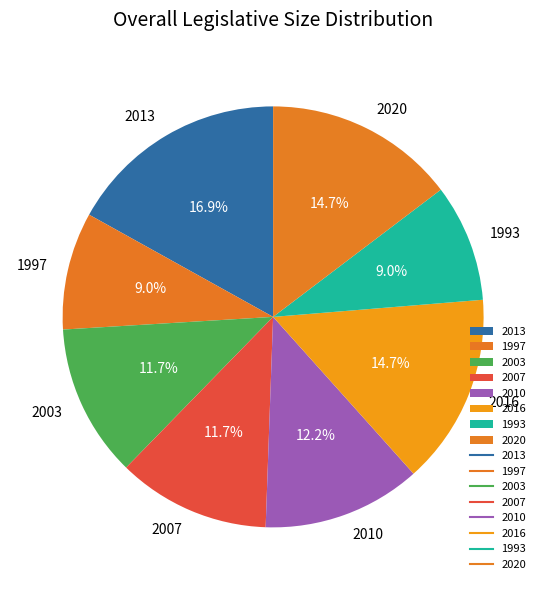

The 2016 slice represents 5% of the pie. True or false?

False